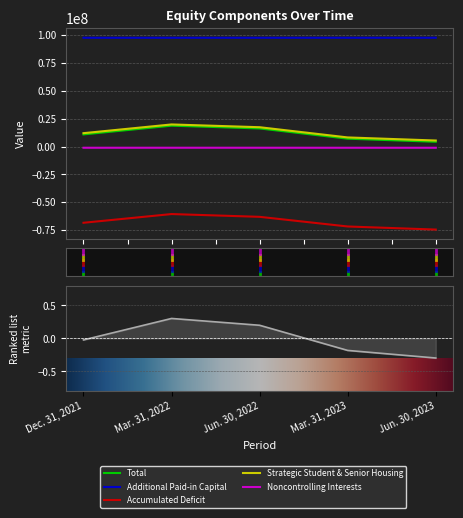

What is the sum of the Noncontrolling Interests values at Mar. 31, 2023 and Jun. 30, 2023?

-2234966